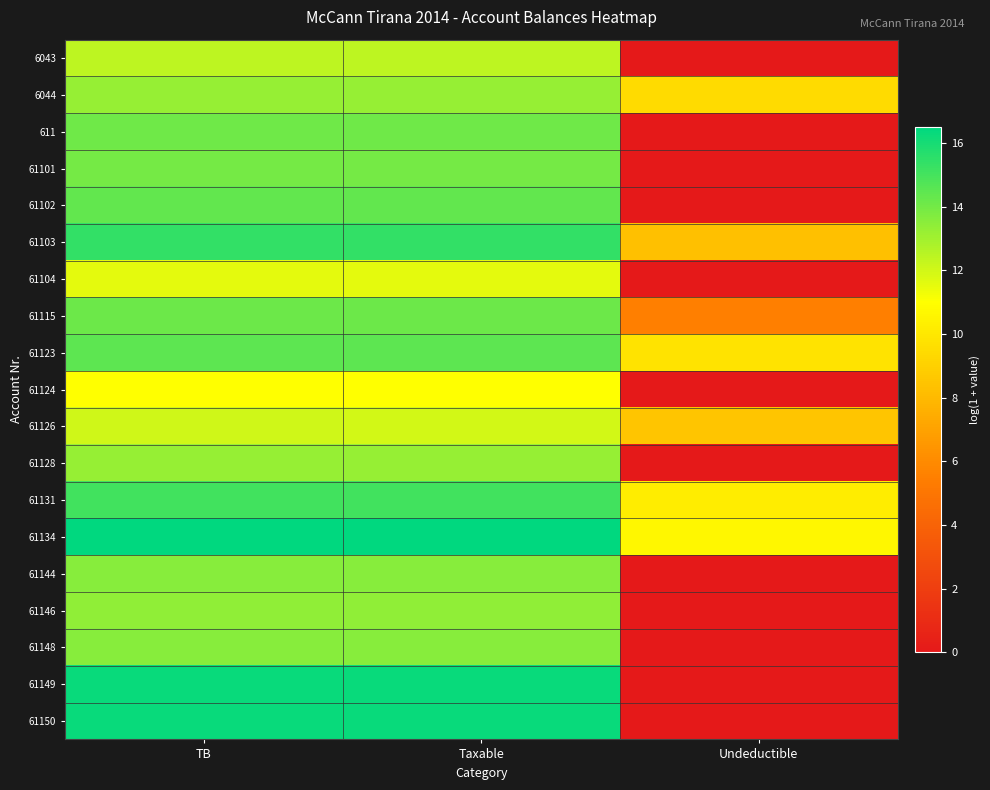

Which series has the widest spread of values?

61149